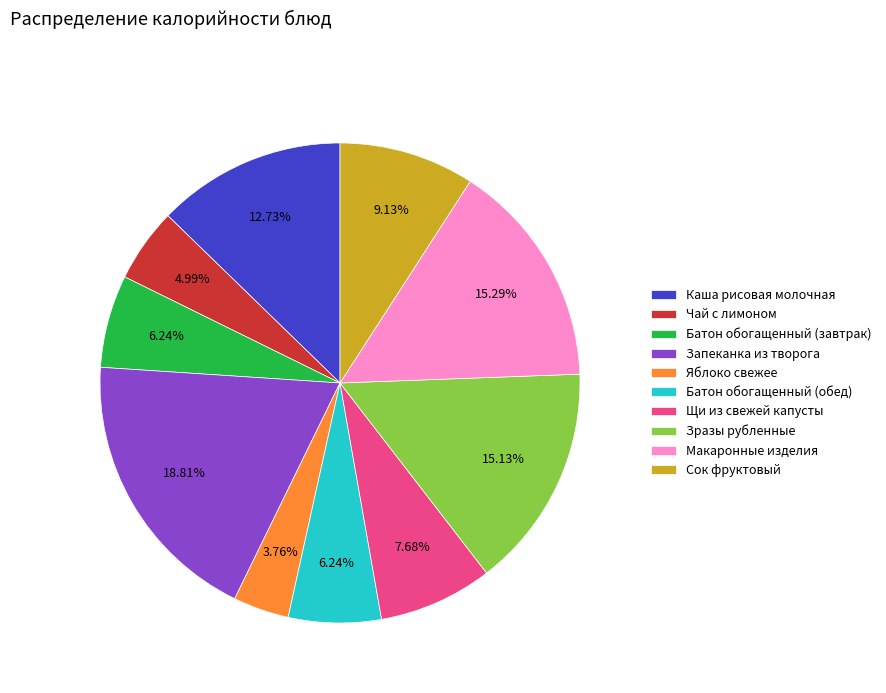

Which category has the smallest portion of the pie?

Яблоко свежее